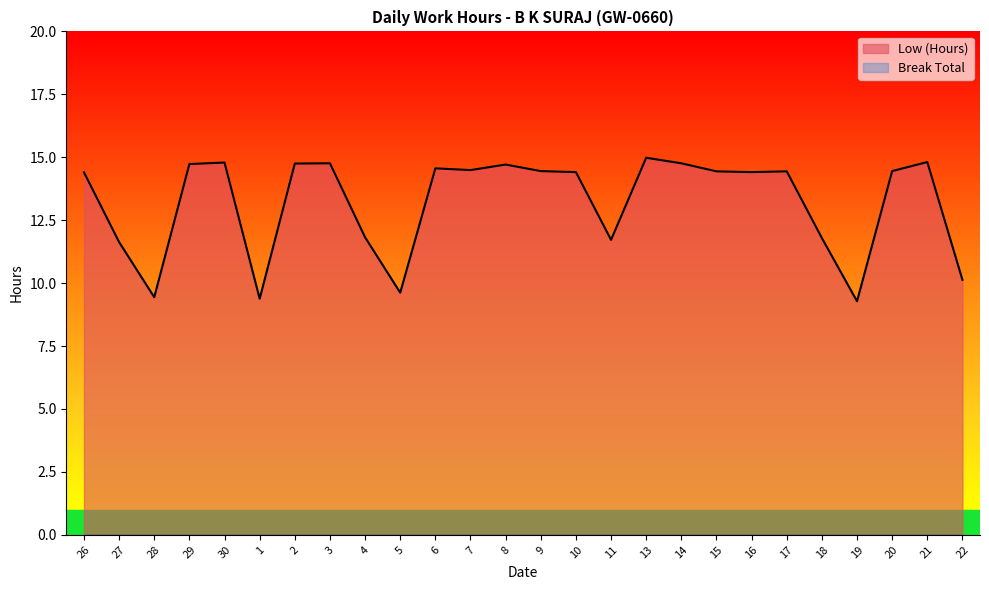

Approximately how many times larger is the value at 27 compared to 22?

1.1